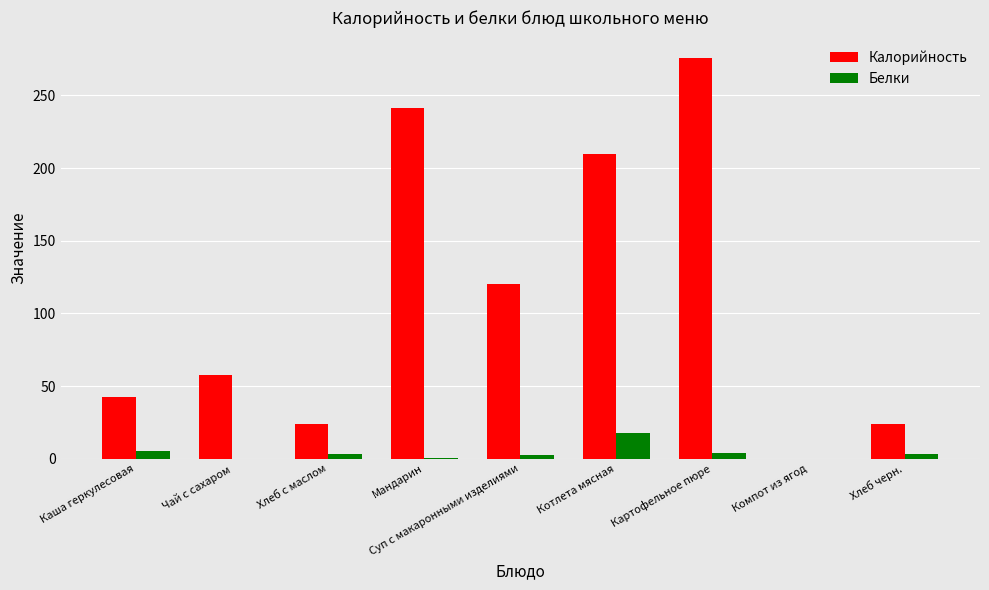

Between Хлеб с маслом and Суп с макаронными изделиями, which series saw the biggest shift?

Калорийность